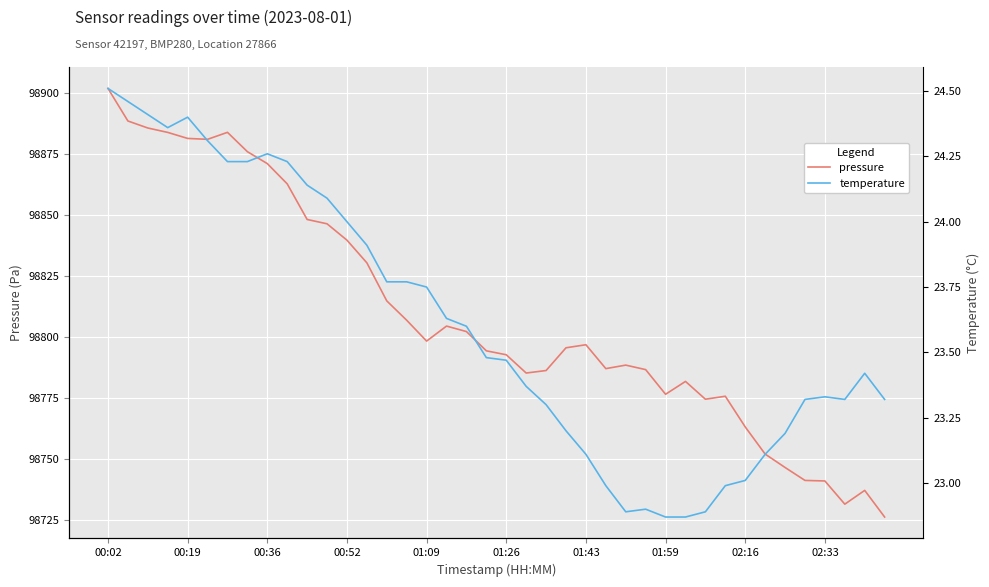

Does the chart display data point markers on the line(s)?

No